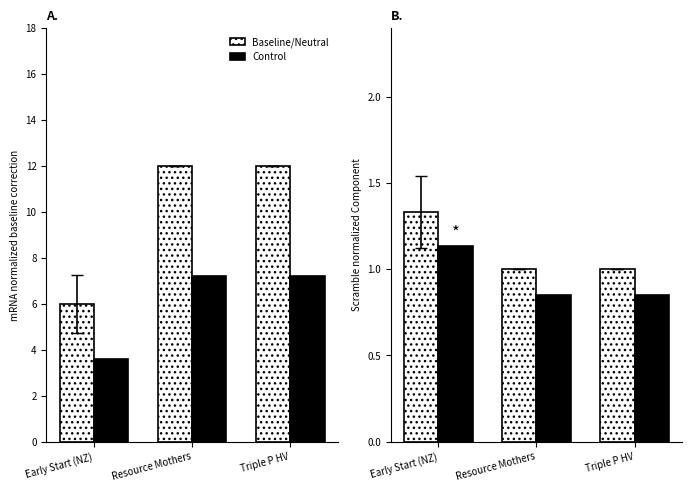

What is the lowest value of the Baseline/Neutral series?

1.0